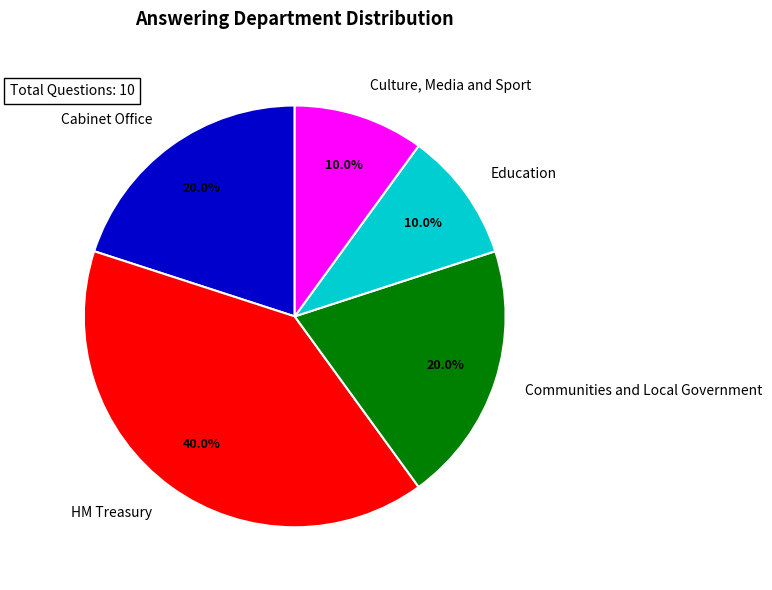

What is the largest slice in the pie chart?

HM Treasury